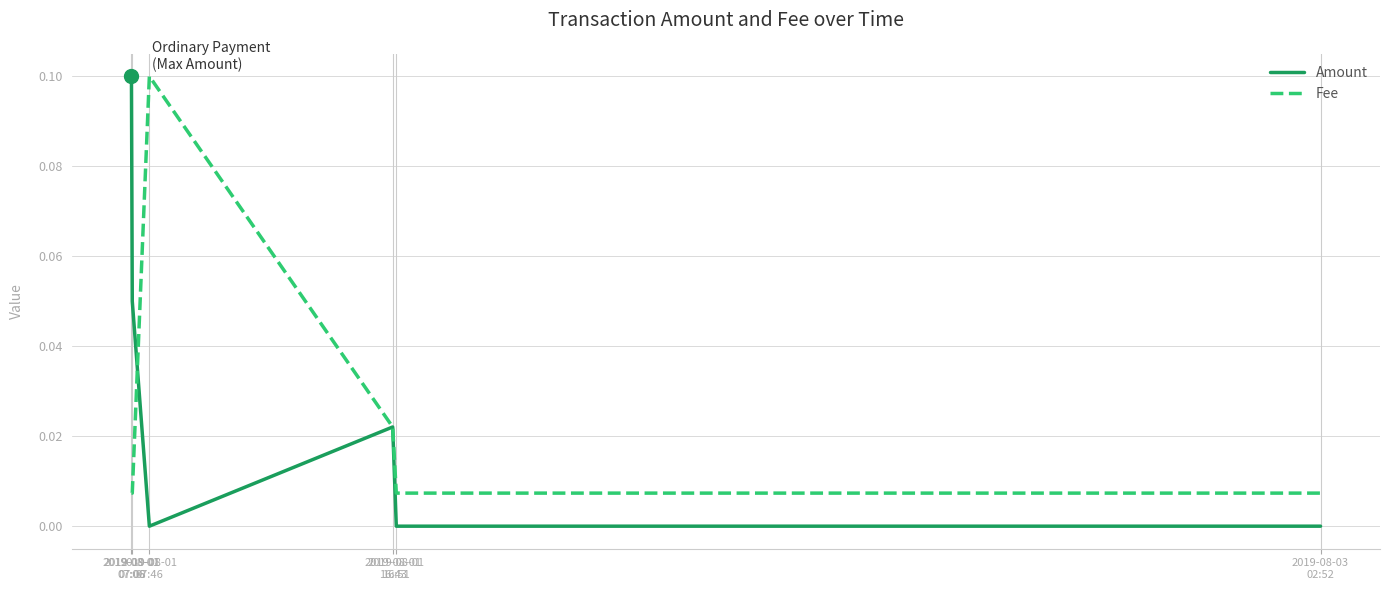

Which series has the largest range (max minus min)?

Amount